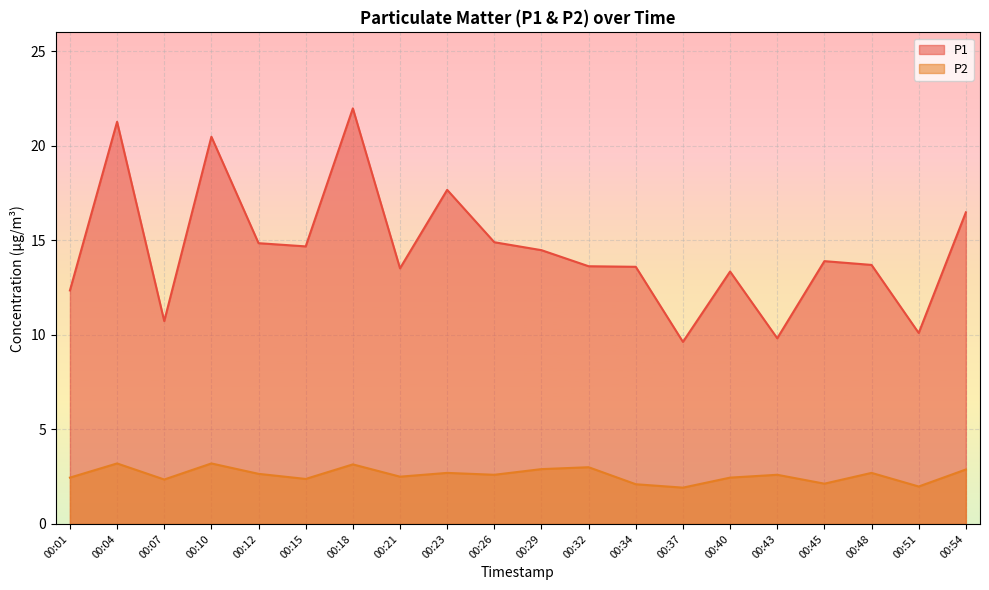

True or false: P1 and P2 intersect in this chart.

False